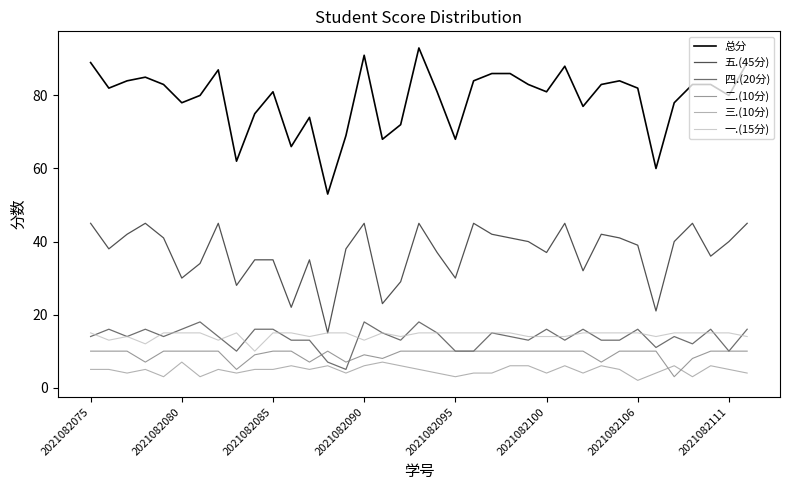

True or false: 二.(10分) and 五.(45分) cross at least once.

False